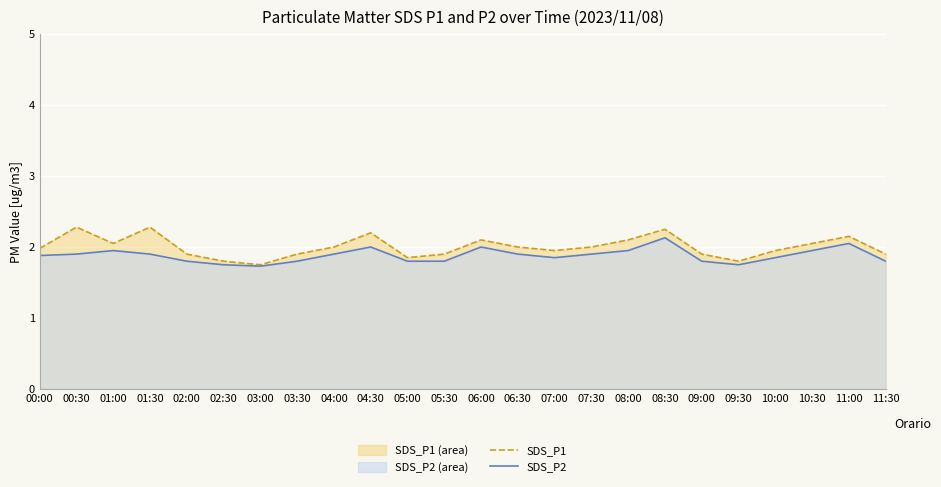

True or false: SDS_P1 has a value of 1.9 at 02:00.

True